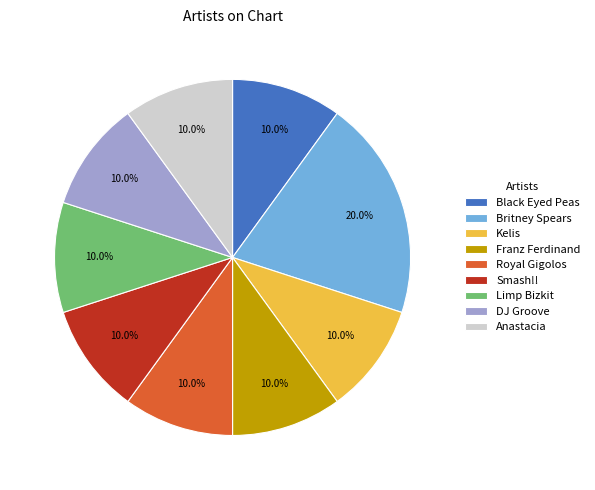

Is the sum of Britney Spears and Limp Bizkit greater than half?

No